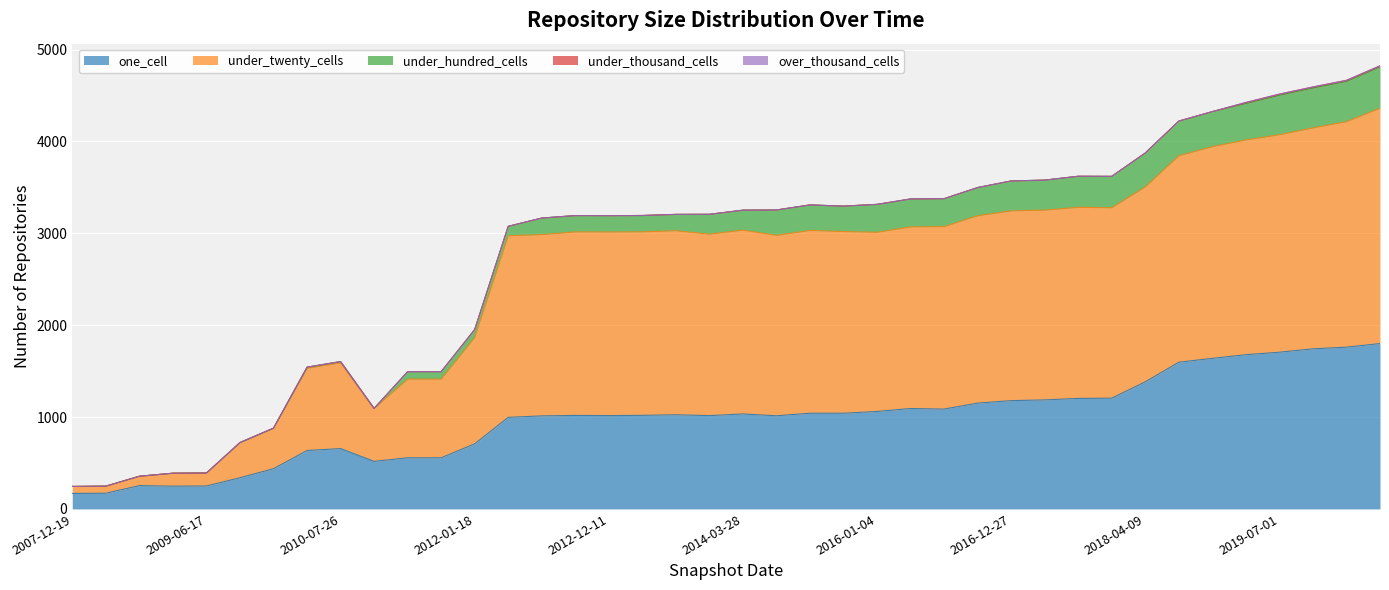

What are all the series names shown in the legend?

one_cell, under_twenty_cells, under_hundred_cells, under_thousand_cells, over_thousand_cells